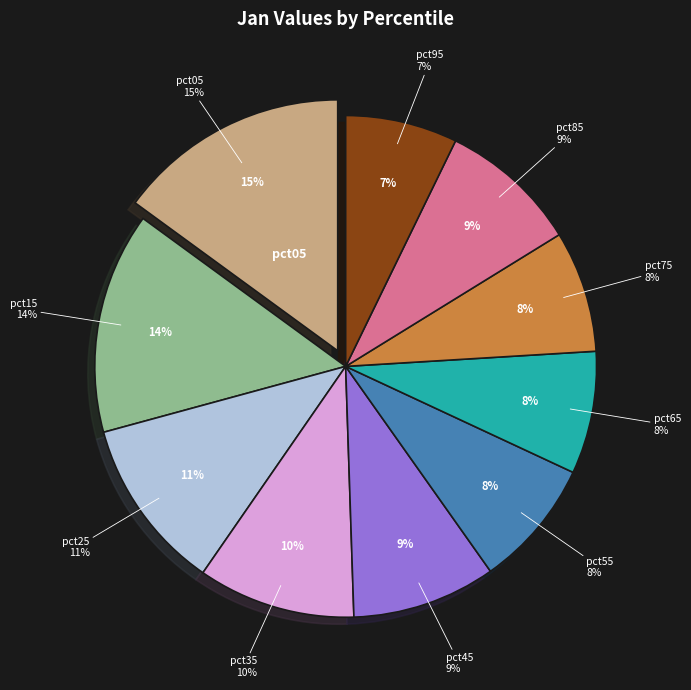

What is the smallest slice in the pie chart?

pct95